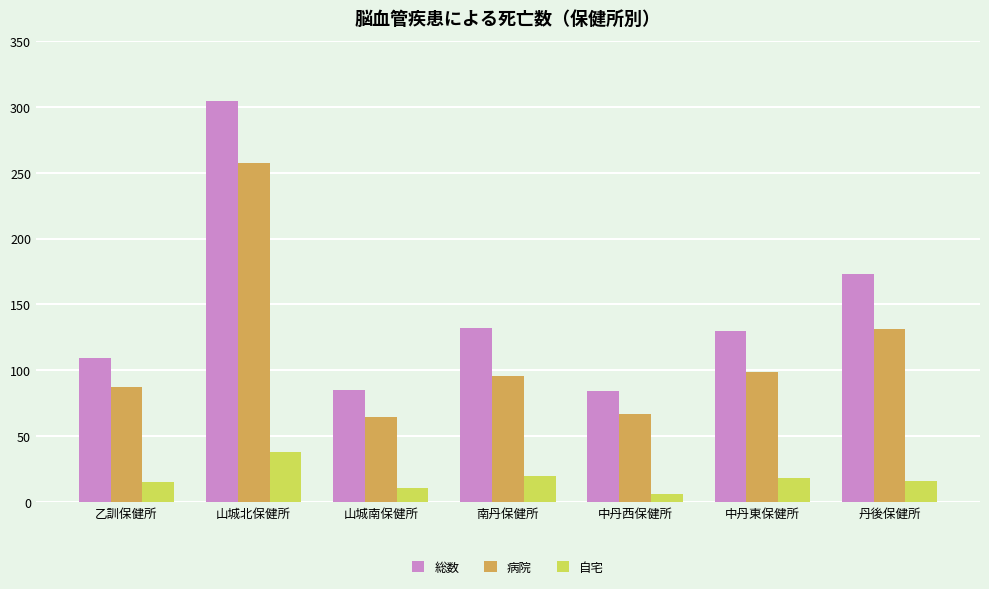

How many data points in 病院 are less than 96?

3